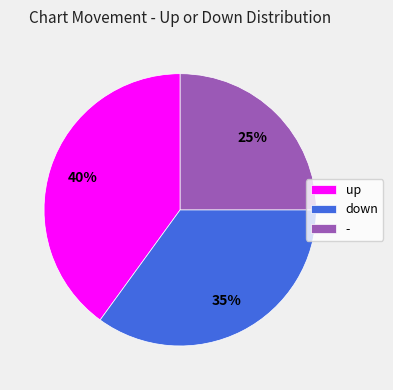

Which category has the smallest portion of the pie?

-